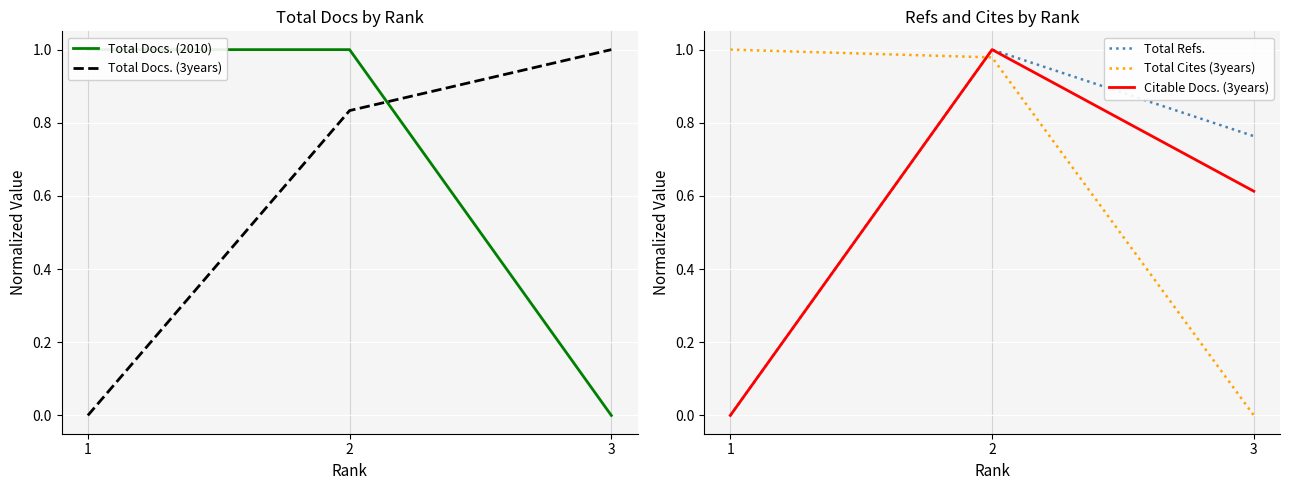

The Total Cites (3years) series shows 1.0 at 1. True or false?

True